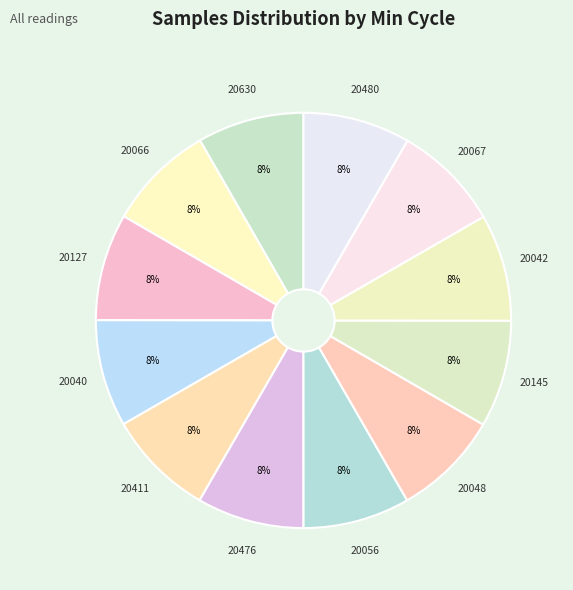

Rank the categories by value from lowest to highest.

28/20630, 28/20048, 28/20056, 28/20066, 28/20145, 28/20480, 28/20042, 28/20411, 28/20127, 28/20067, 28/20476, 28/20040